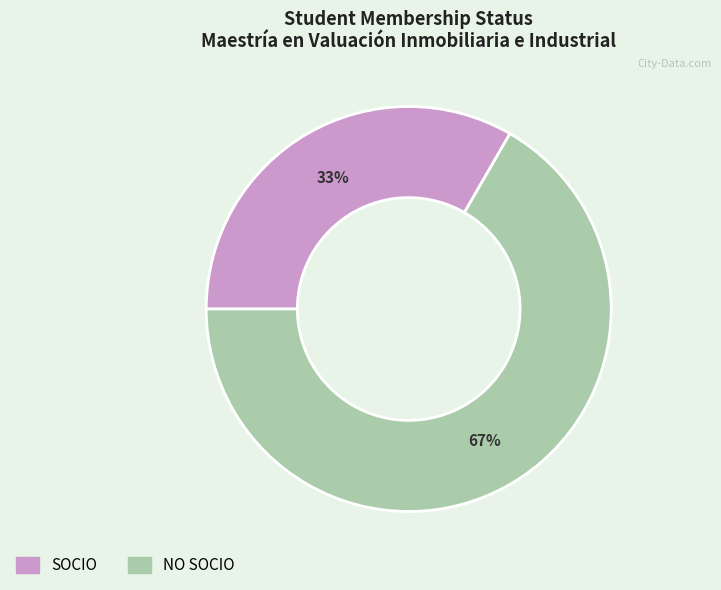

True or false: SOCIO accounts for 33% of the total.

True